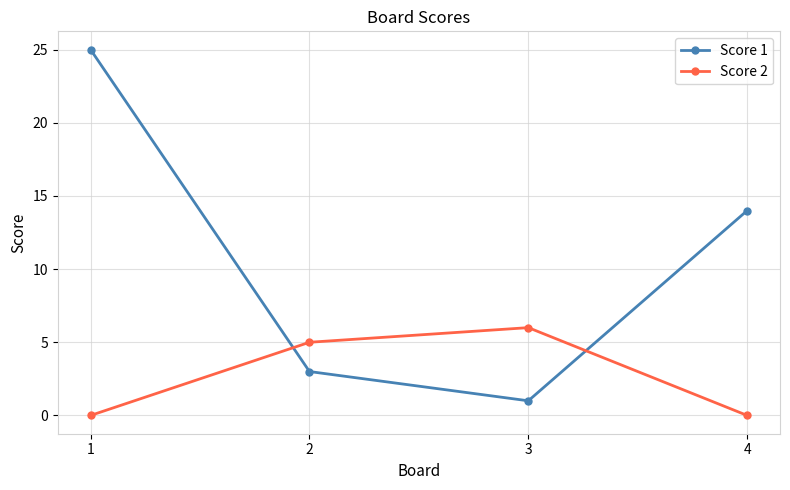

At which category does Score 1 reach its first local valley?

3